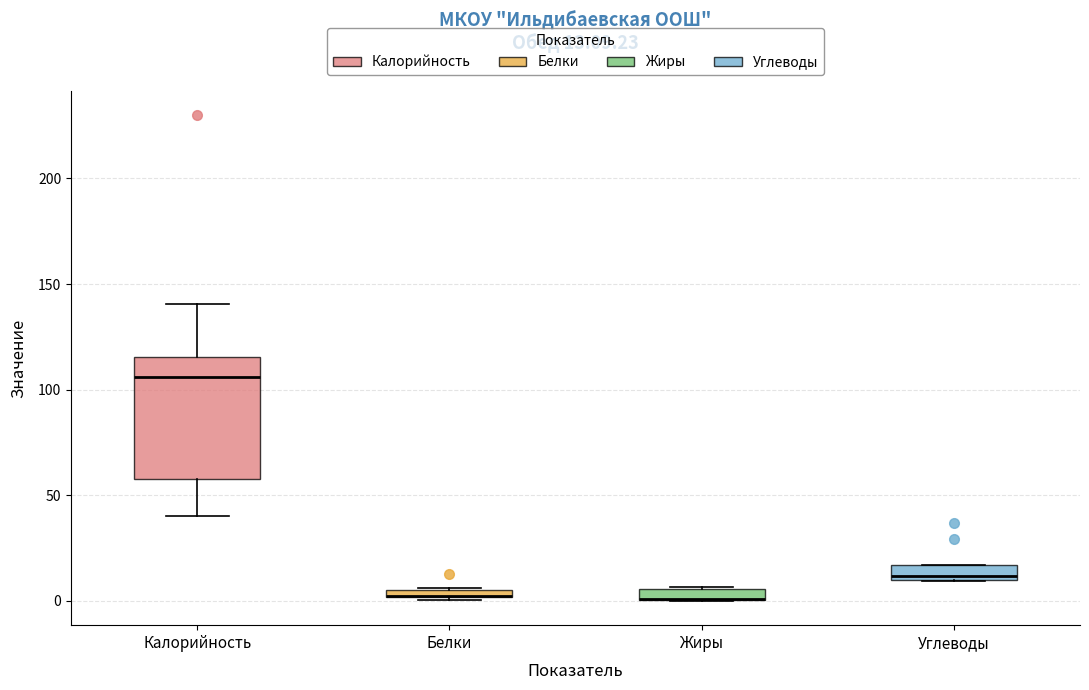

Comparing the boxes themselves (not the whiskers), which one is the tallest?

Калорийность